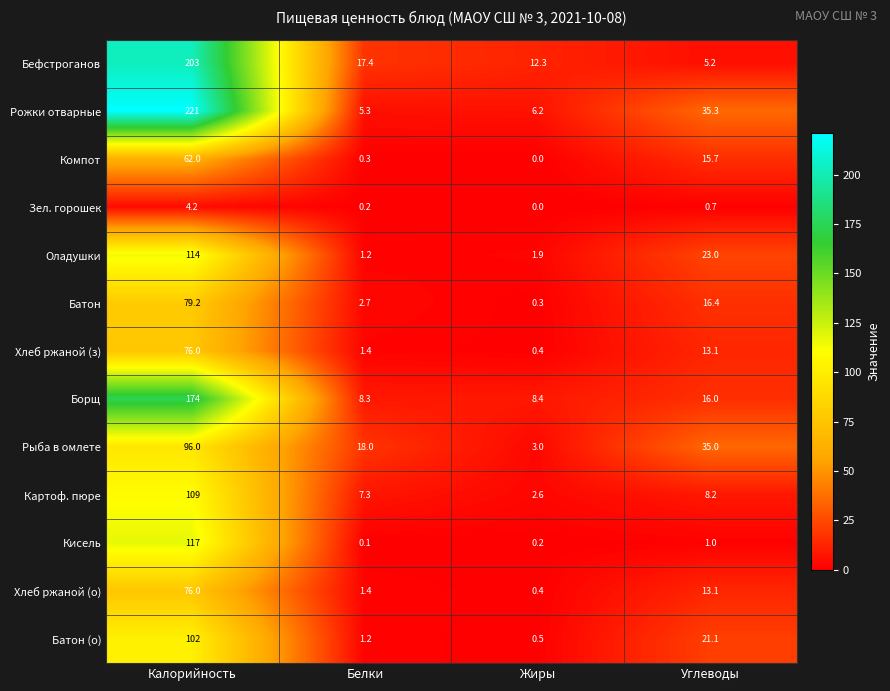

How many values in the Компот series are below 15?

2